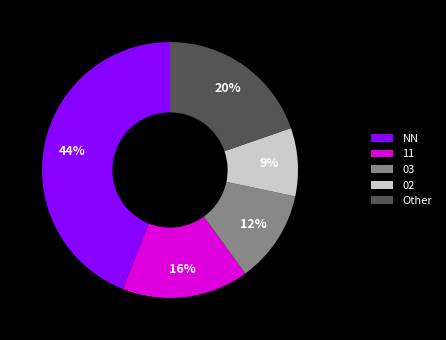

Which has a higher value, 11 or 03?

11